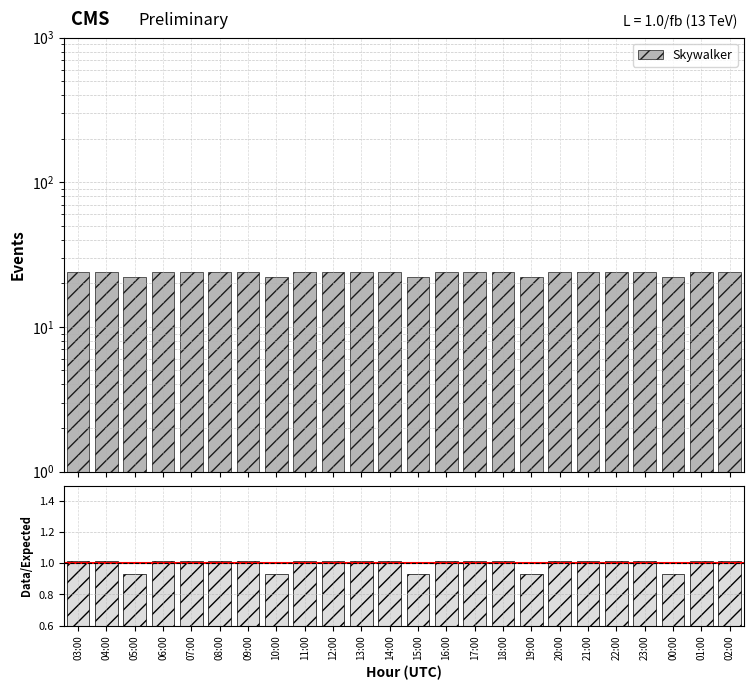

Are the bars horizontal?

No